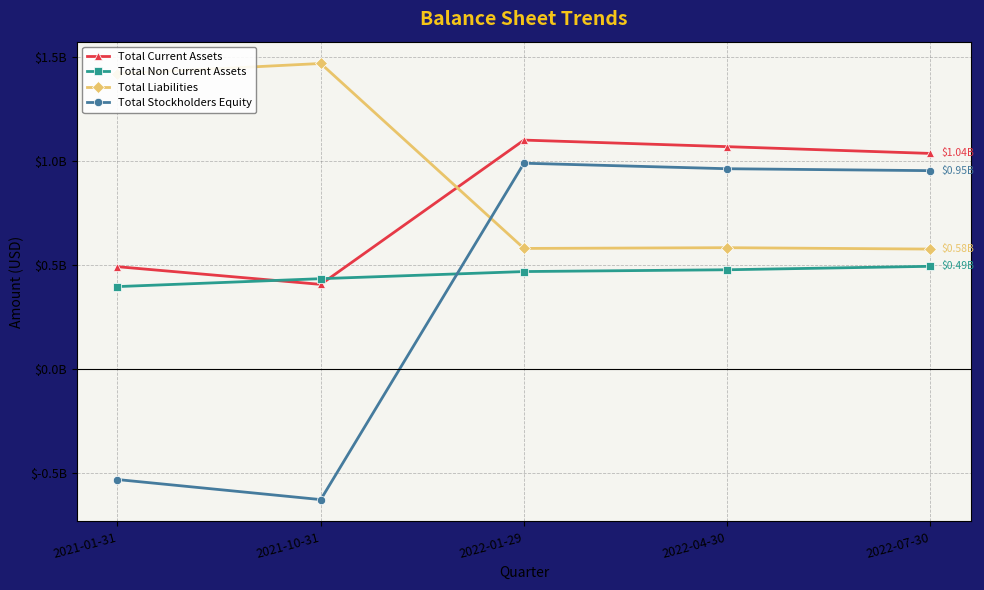

True or false: Total Current Assets has more than 2 interior local peaks.

False